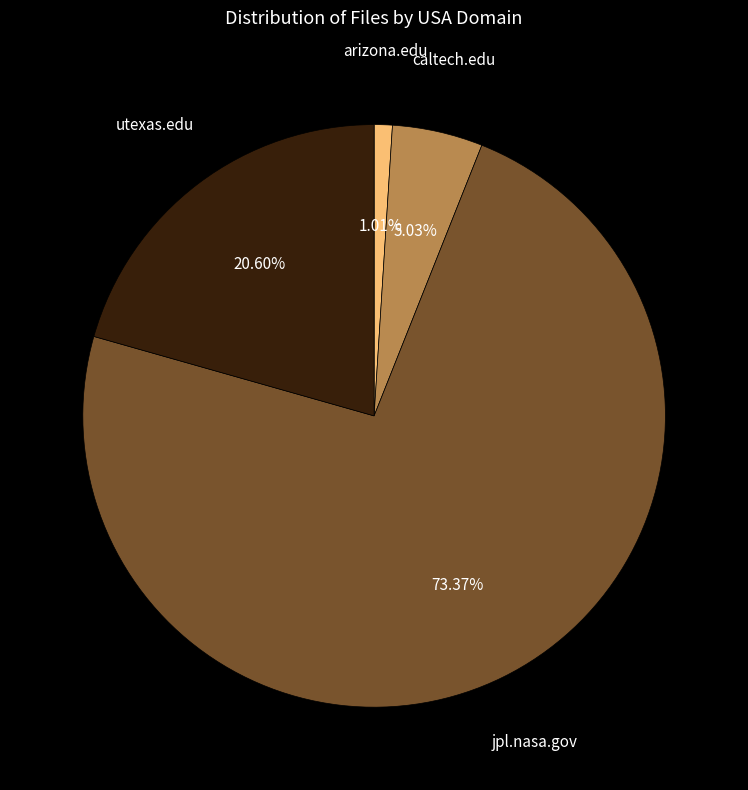

How many segments does this pie chart have?

4